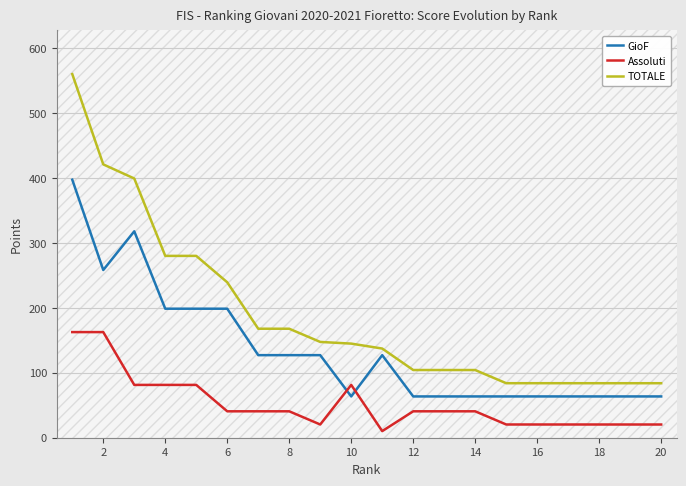

How many values in the GioF series exceed 127?

10